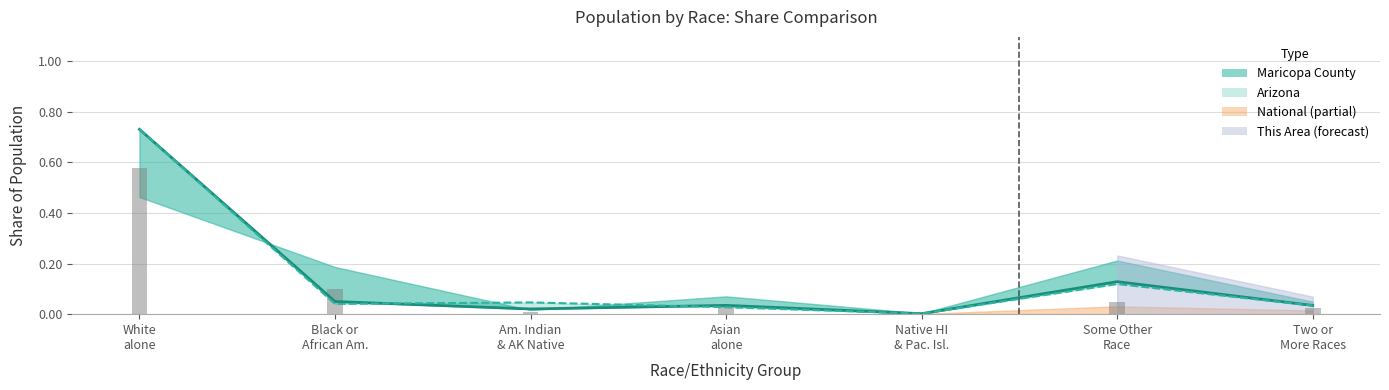

Which category has the highest value across all series?

White
alone